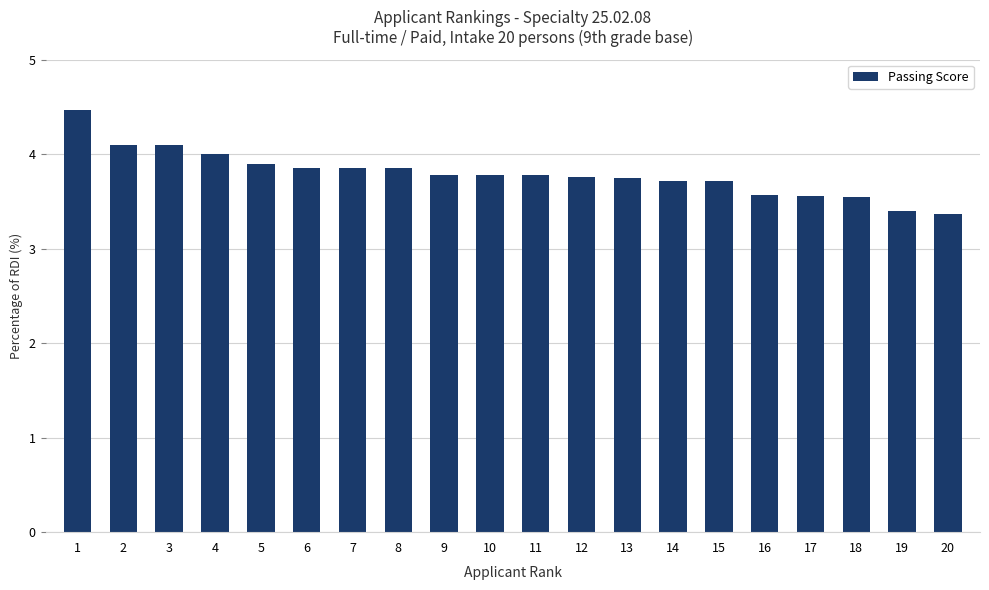

What is the maximum value shown in the chart?

4.5